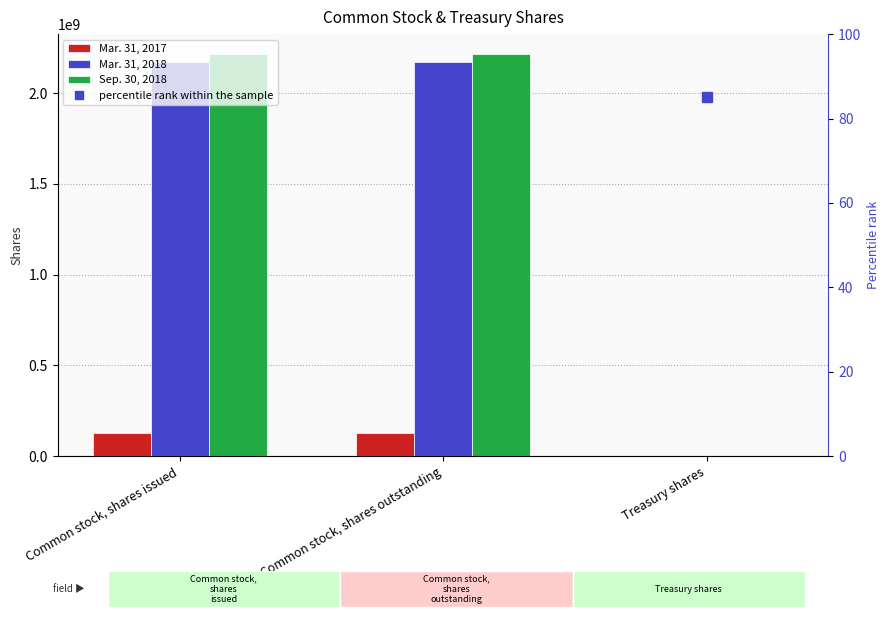

True or false: Mar. 31, 2018 has a value of 2169661318 at Common stock, shares issued.

True